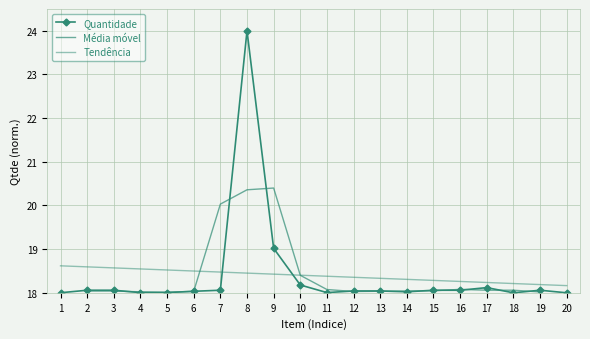

Reading left to right, transcribe all the data shown in this chart.

Quantidade: 18.0	18.1	18.1	18.0	18.0	18.0	18.1	24.0	19.0	18.2	18.0	18.0	18.0	18.0	18.1	18.1	18.1	18.0	18.1	18.0
Média móvel: 12.0	18.0	18.0	18.0	18.0	18.0	20.0	20.4	20.4	18.4	18.1	18.0	18.0	18.0	18.0	18.1	18.1	18.1	18.0	12.0
Tendência: 18.6	18.6	18.6	18.5	18.5	18.5	18.5	18.5	18.4	18.4	18.4	18.4	18.3	18.3	18.3	18.3	18.2	18.2	18.2	18.2